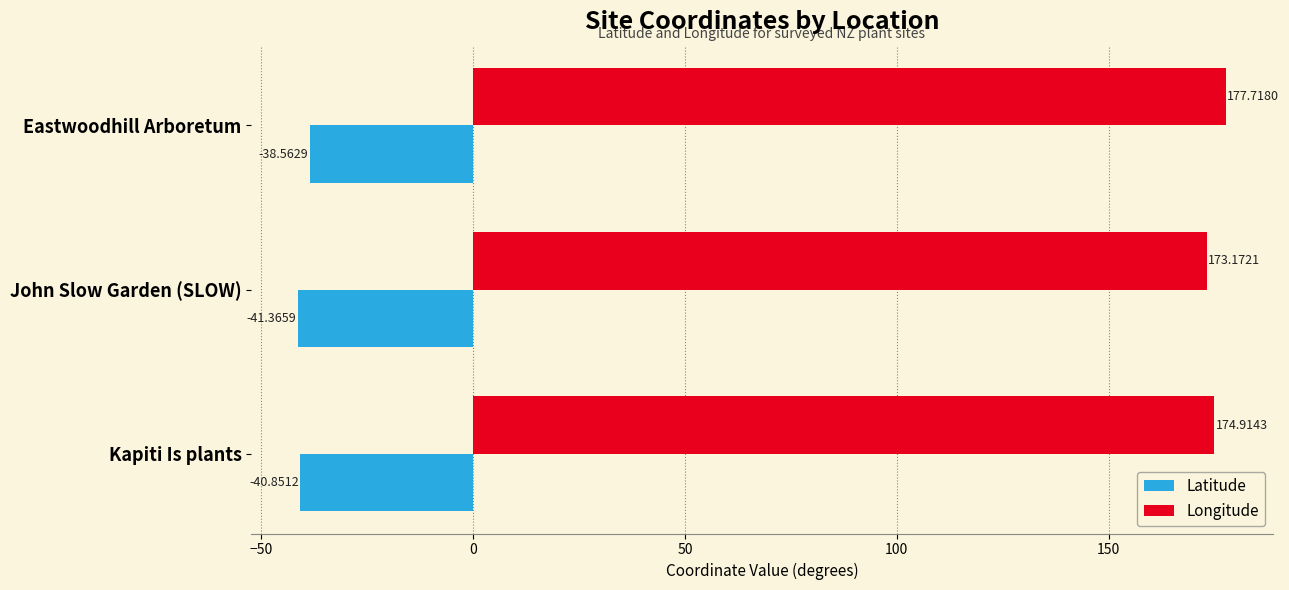

Is the value of Latitude at John Slow Garden (SLOW) greater than the value of Longitude at Kapiti Is plants?

No